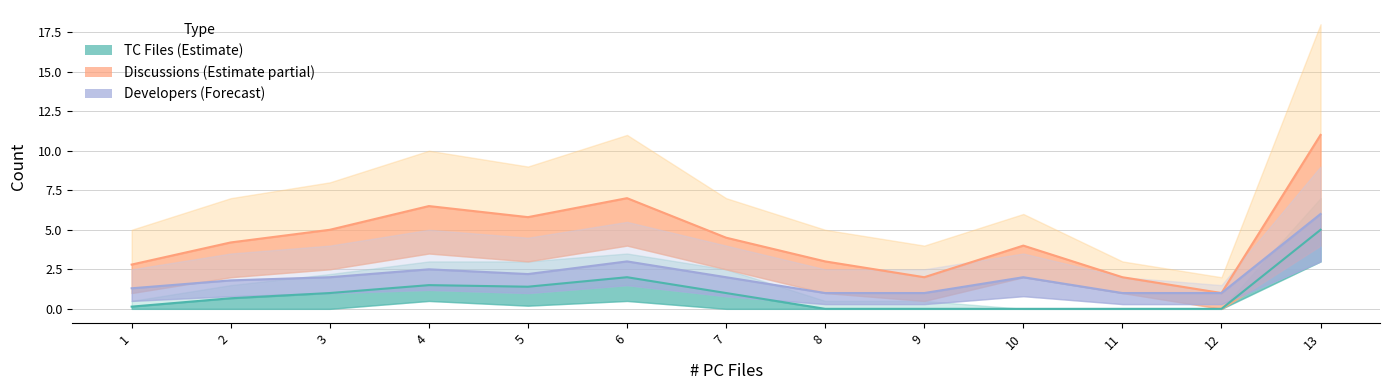

What is the value of the Discussions (Estimate partial) point at the 2nd from the left?

4.2